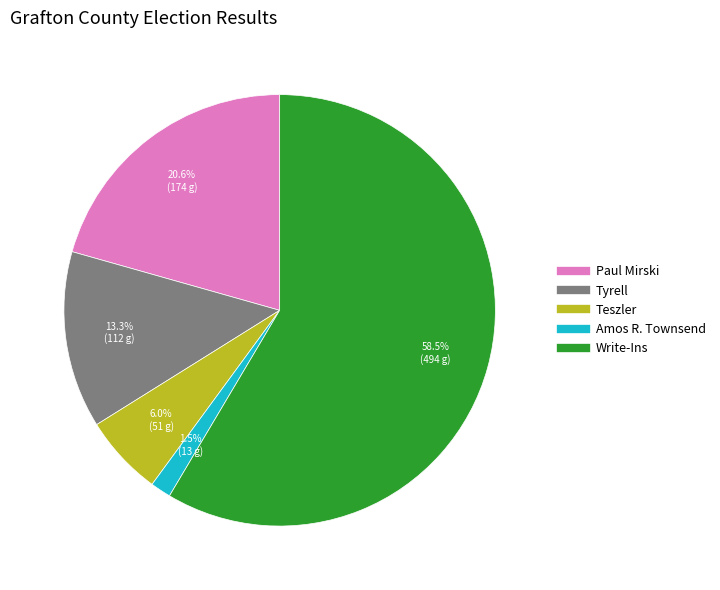

Do Paul Mirski and Amos R. Townsend together represent more than half of the pie?

No